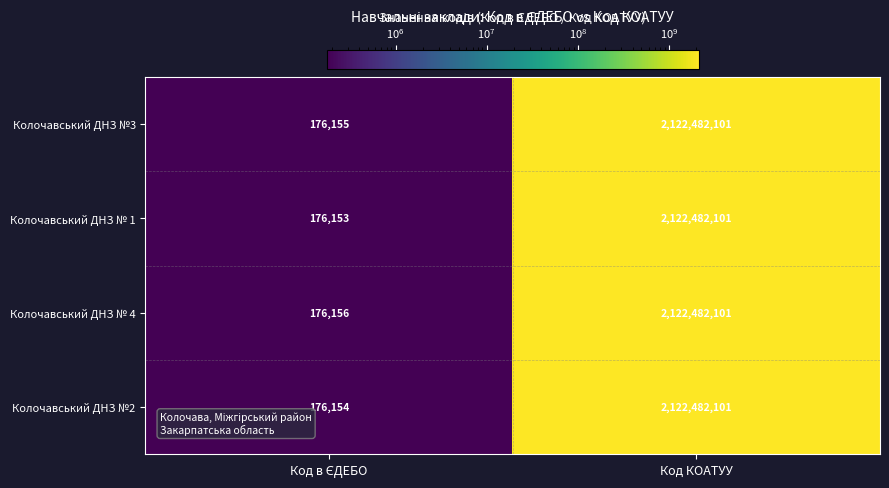

What is the greatest value displayed?

2122482101